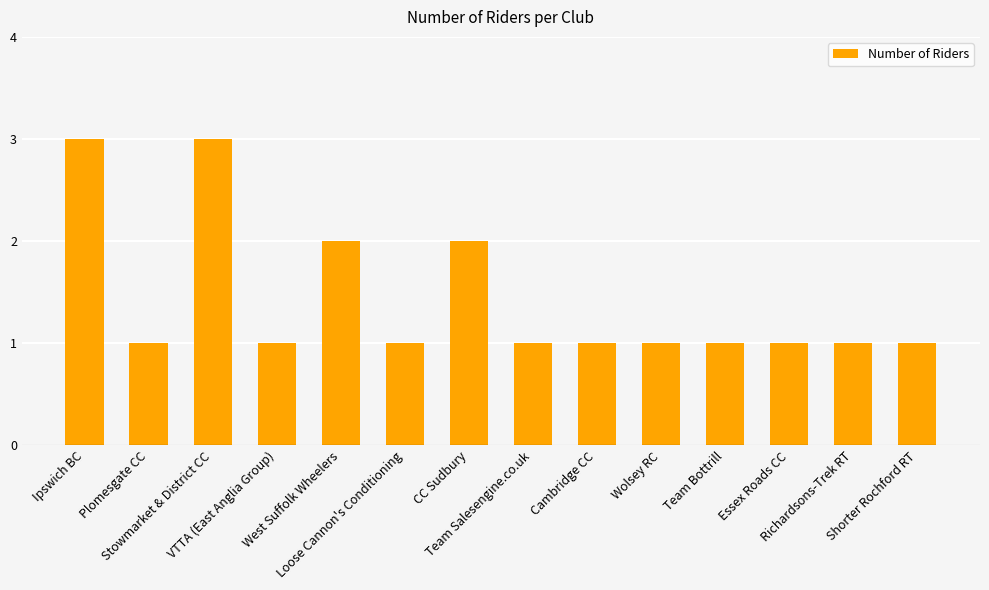

What is the value of the 4th bar from the left?

1